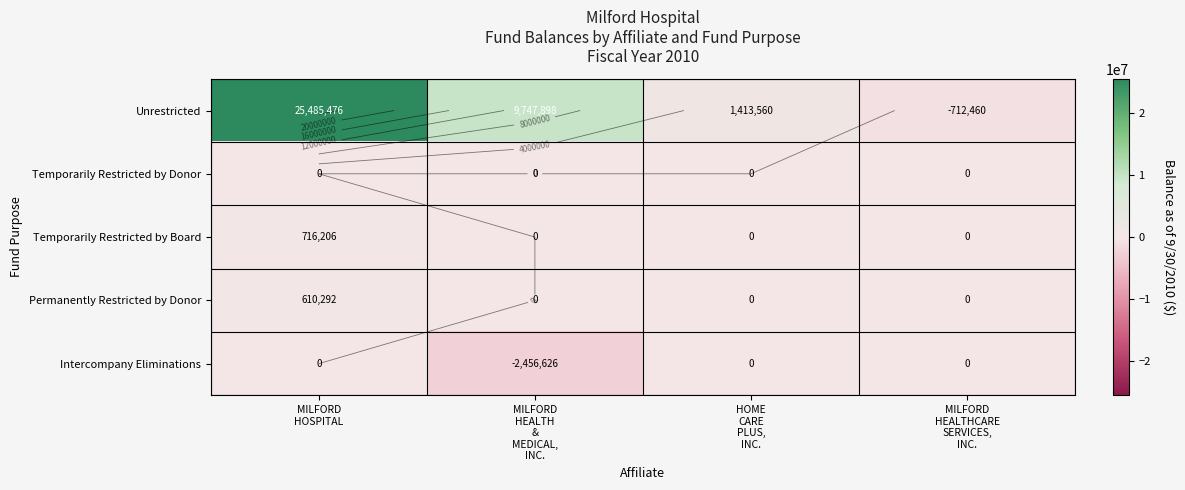

Which has a higher value, MILFORD
HOSPITAL or MILFORD
HEALTH
&
MEDICAL,
INC.?

MILFORD
HOSPITAL